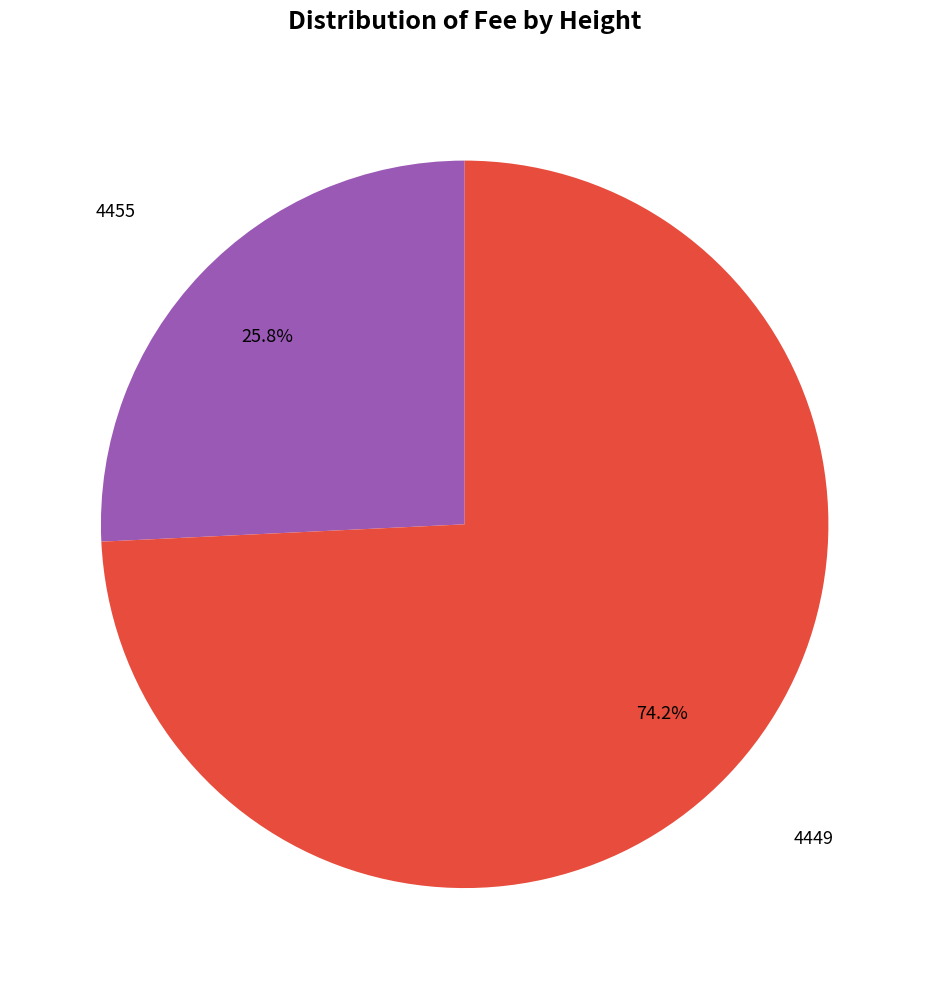

What is the largest slice in the pie chart?

4449